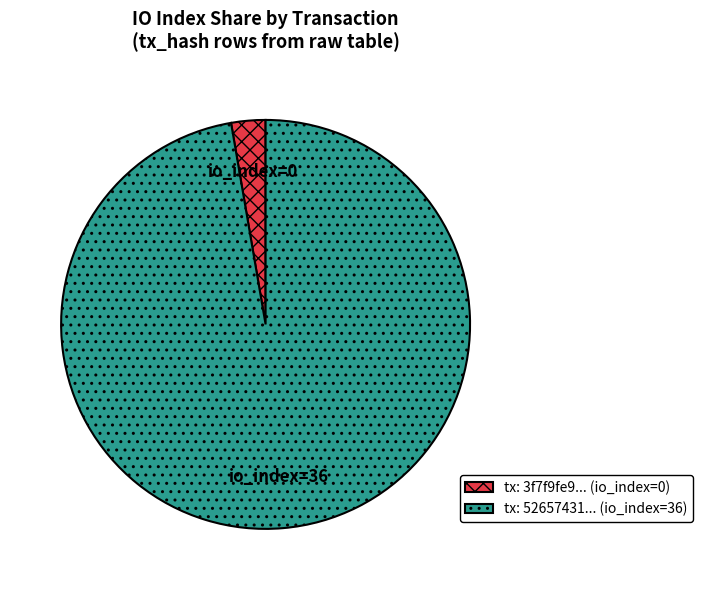

Is there a majority slice in this chart?

Yes